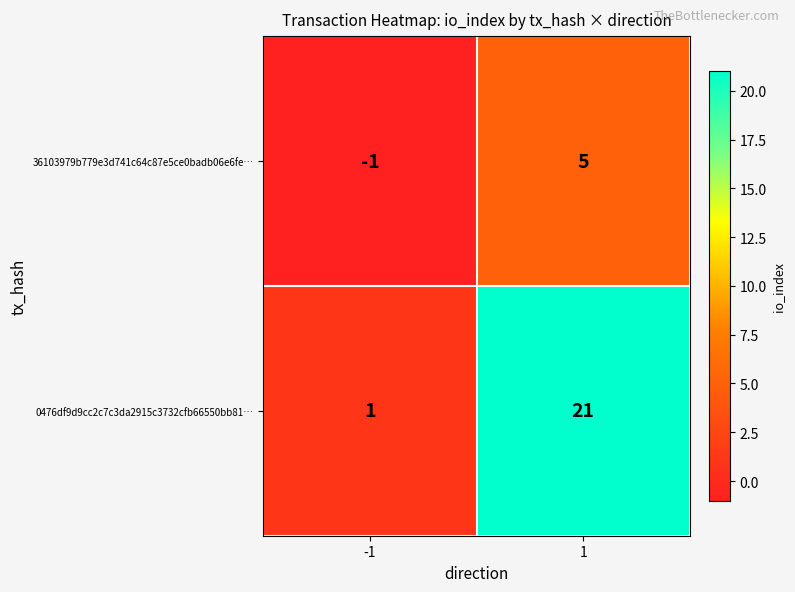

What is the difference between the maximum and minimum values in the 0476df9d9cc2c7c3da2915c3732cfb66550bb81… series?

20